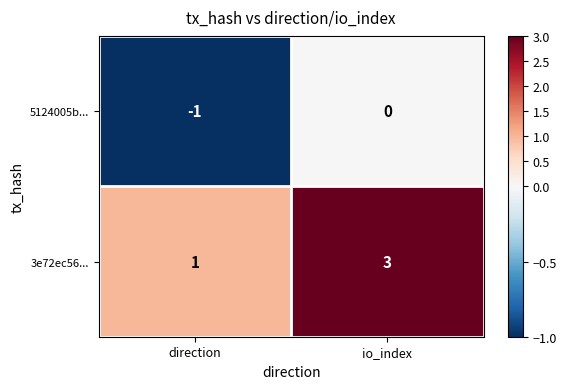

Is it true that 3e72ec56... equals 1 at direction?

True